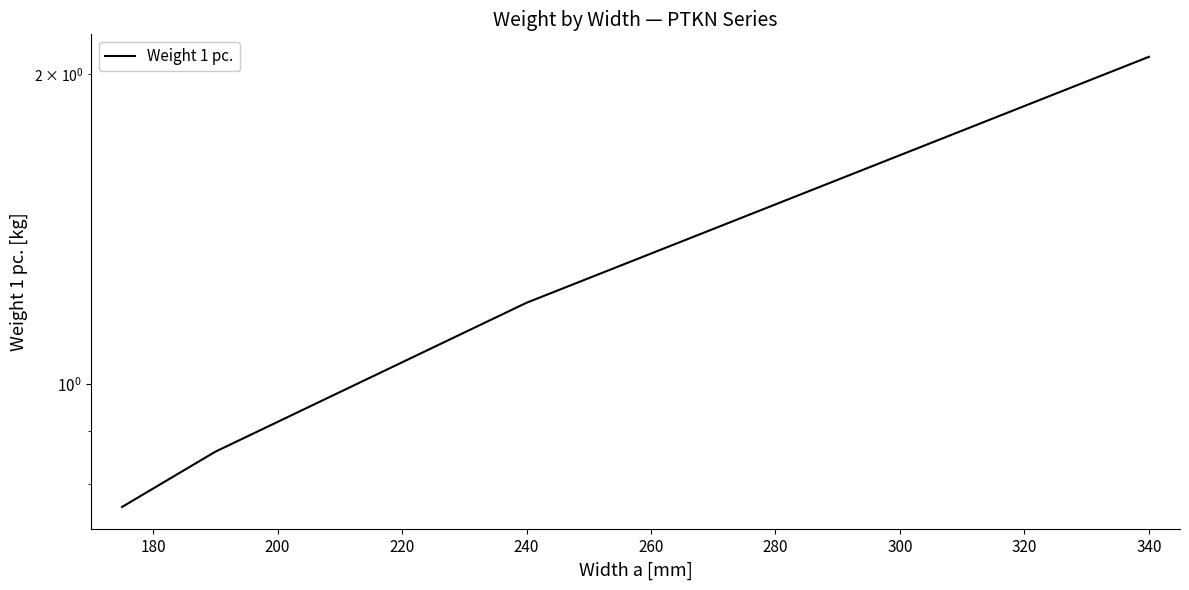

Reading right to left, extract all data points from this chart.

2.1	1.2	0.9	0.8